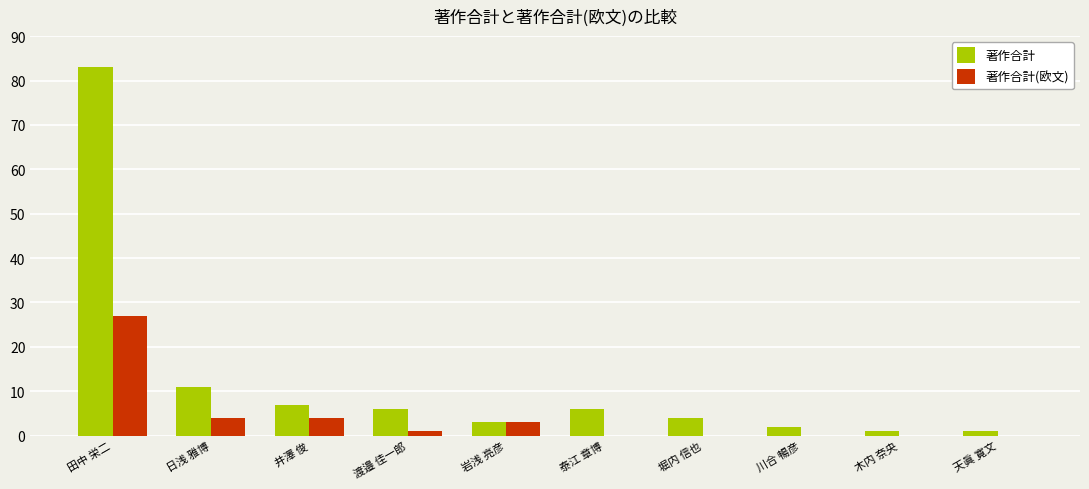

How many groups of bars are there?

10